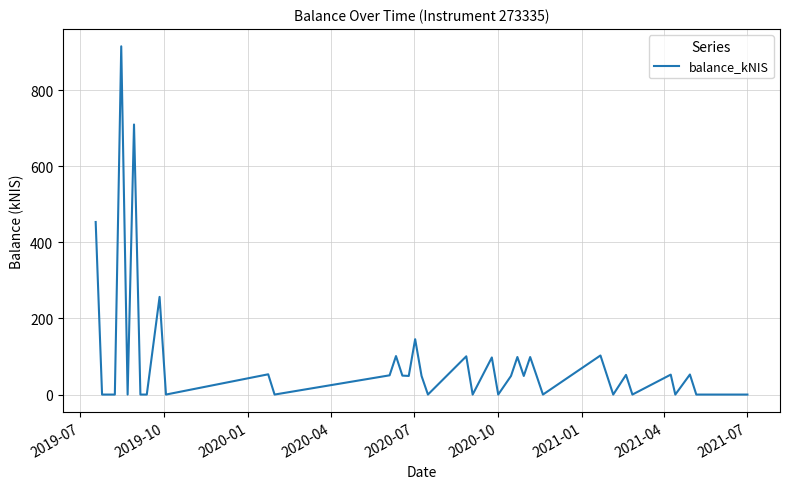

How many lines are shown in the chart?

1